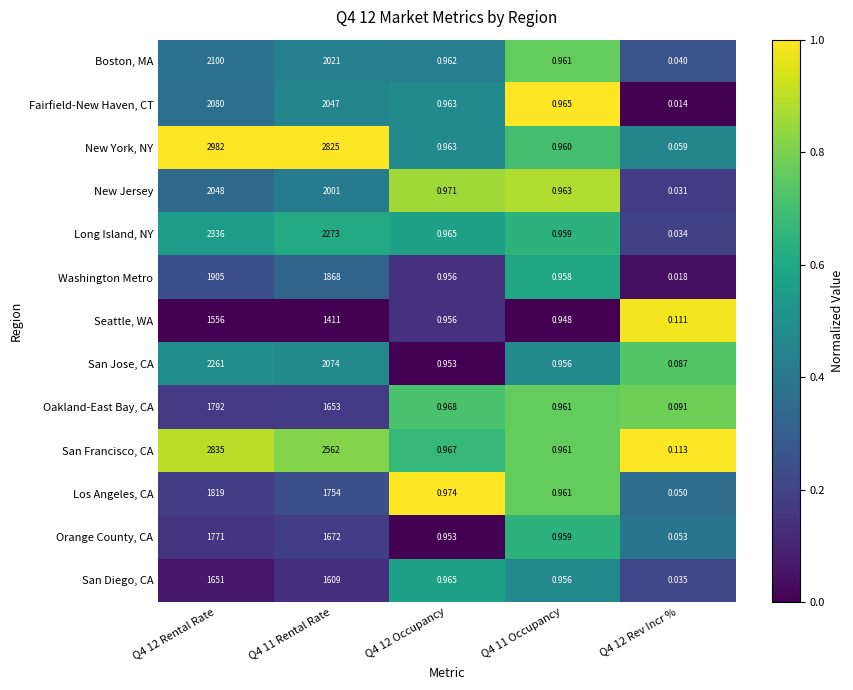

Between Q4 11 Rental Rate and Q4 12 Occupancy, which series saw the biggest shift?

New York, NY